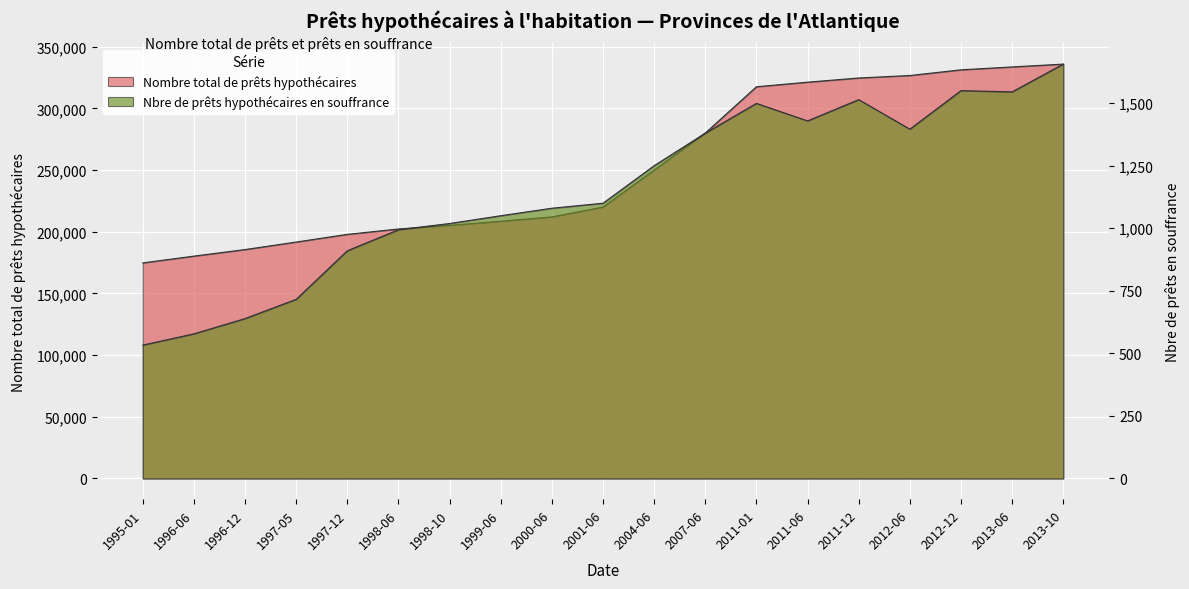

At which category is the sum across all series the highest?

2013-10